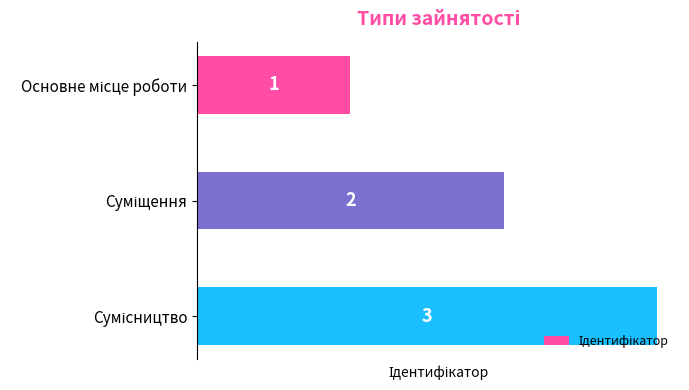

What is the difference between the maximum and minimum values?

2